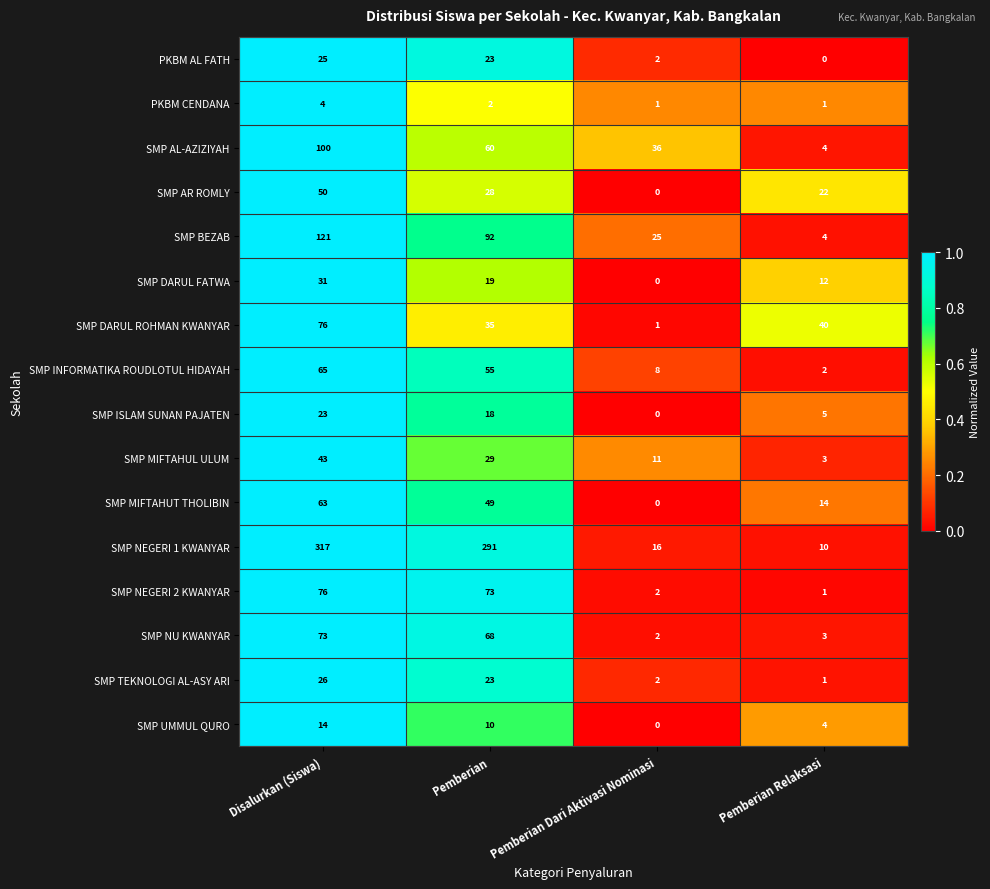

At which category is the sum across all series the highest?

Disalurkan (Siswa)